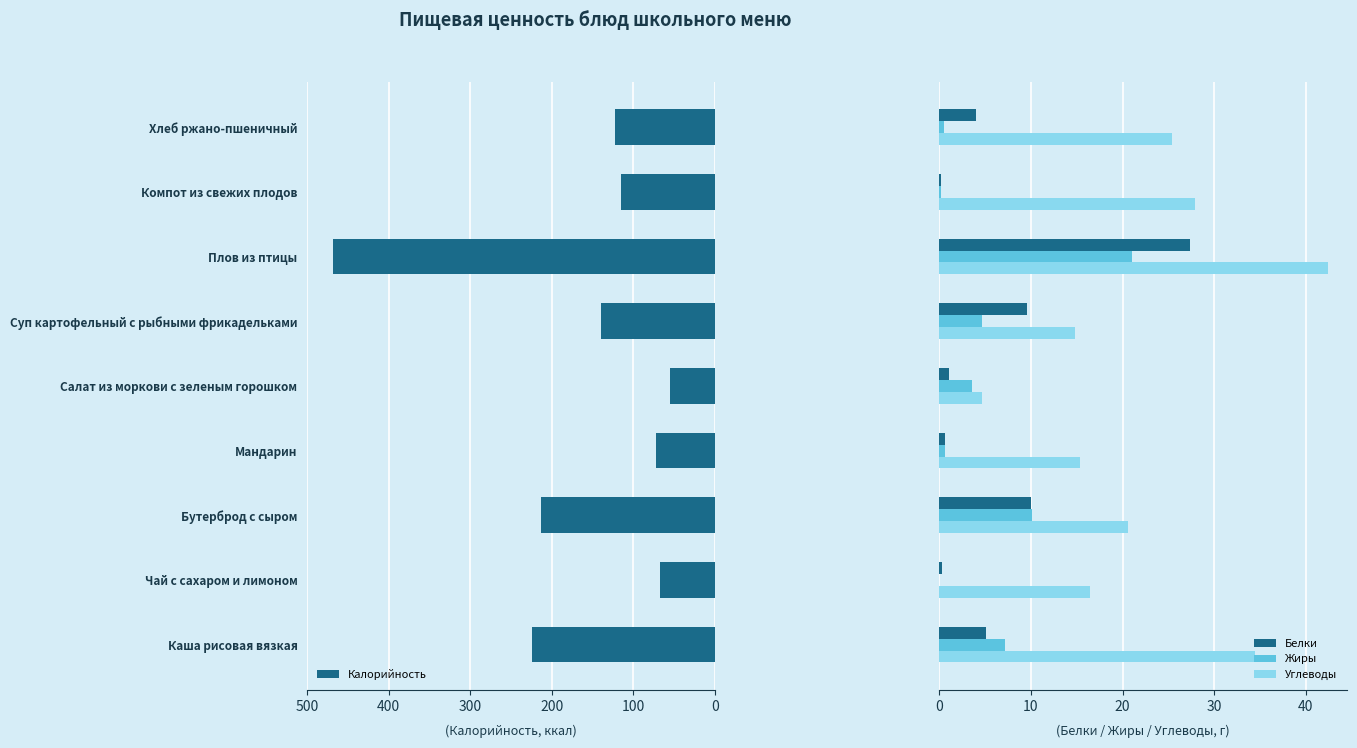

Reading left to right, extract all data points from this chart.

Калорийность: 223.9	67.1	214.0	72.0	55.0	140.3	468.2	115.0	122.4
Белки: 5.1	0.3	10.0	0.6	1.0	9.6	27.4	0.2	4.0
Жиры: 7.2	0.0	10.1	0.6	3.6	4.7	21.0	0.2	0.5
Углеводы: 34.5	16.4	20.6	15.4	4.6	14.8	42.4	27.9	25.4